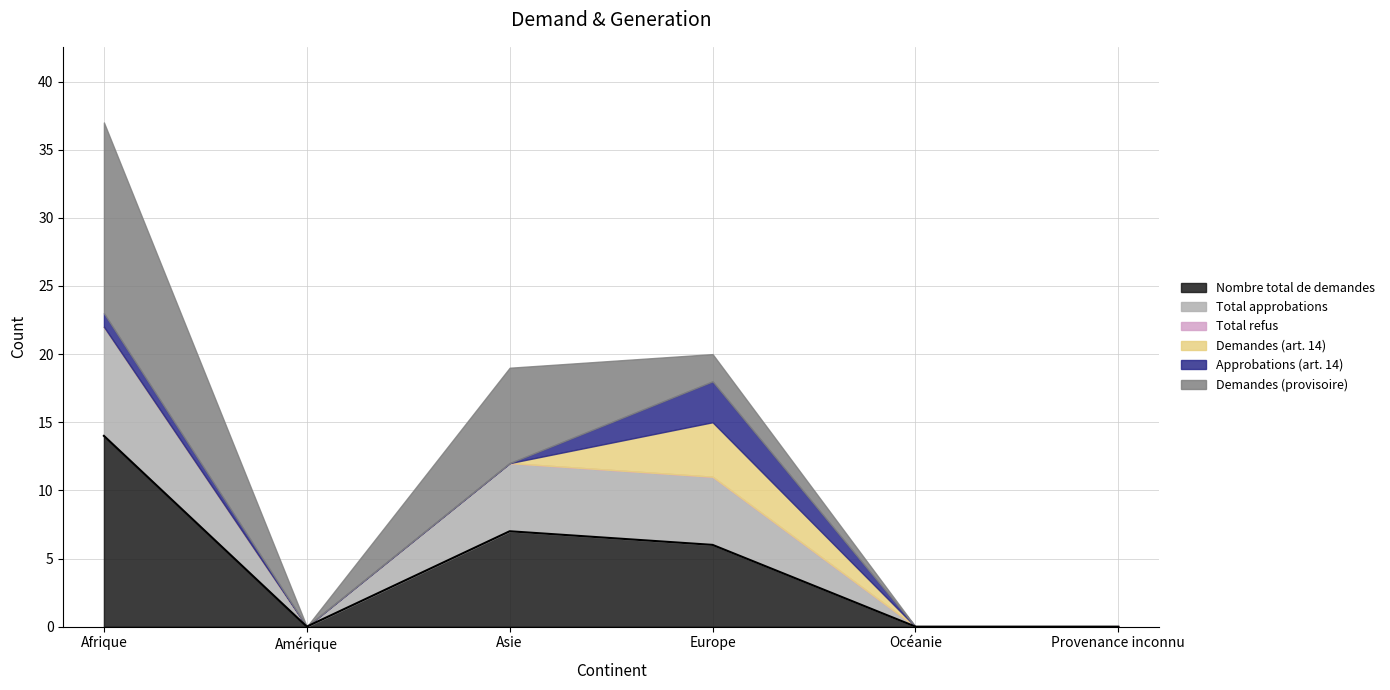

Where is Total approbations nearest to the value 4?

Asie